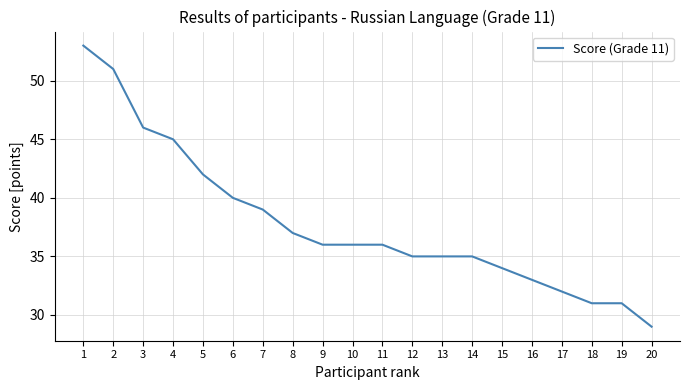

What is the change in value from 3 to 15?

-12